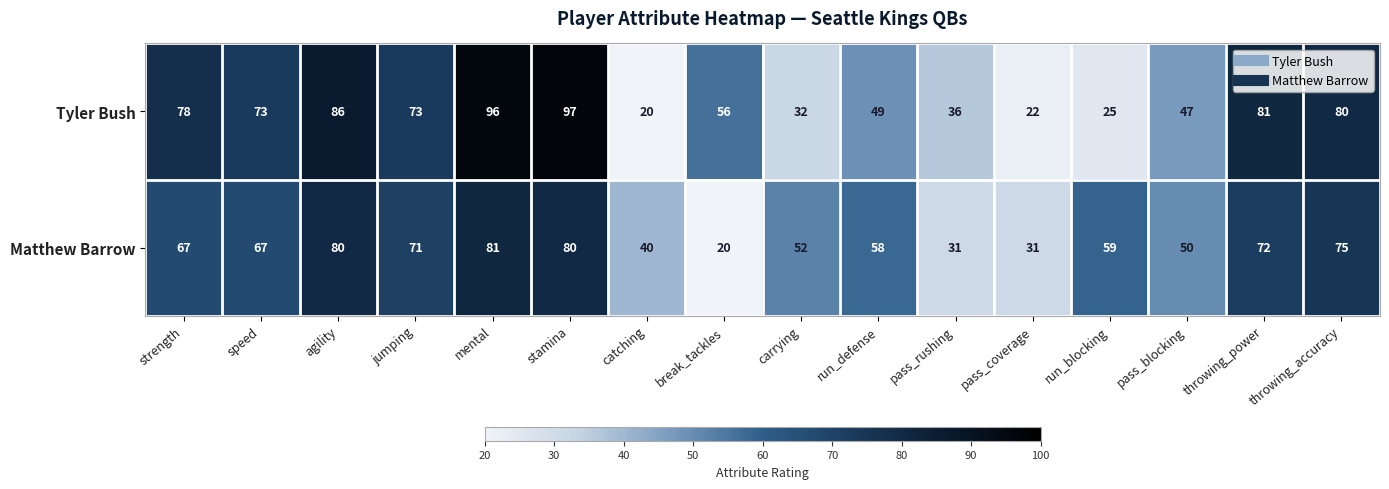

List the series in order of their overall mean, lowest first.

Matthew Barrow, Tyler Bush